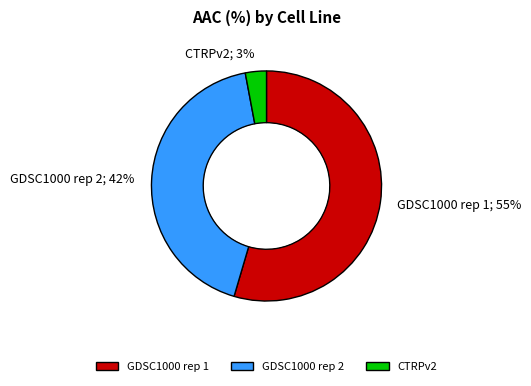

Does any single category account for the majority?

Yes